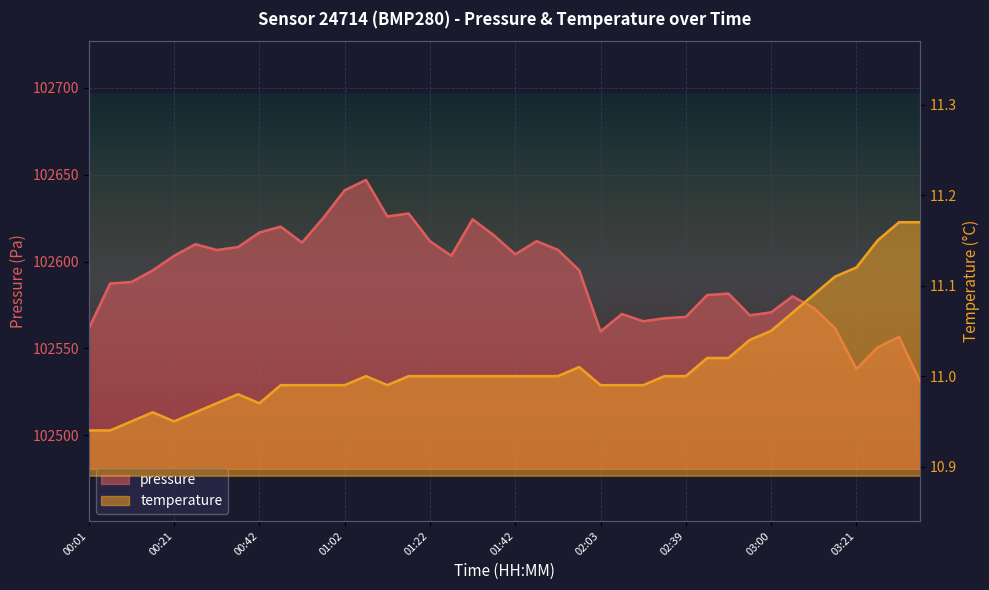

What is the value of the pressure point at the 32nd from the left?

102569.0